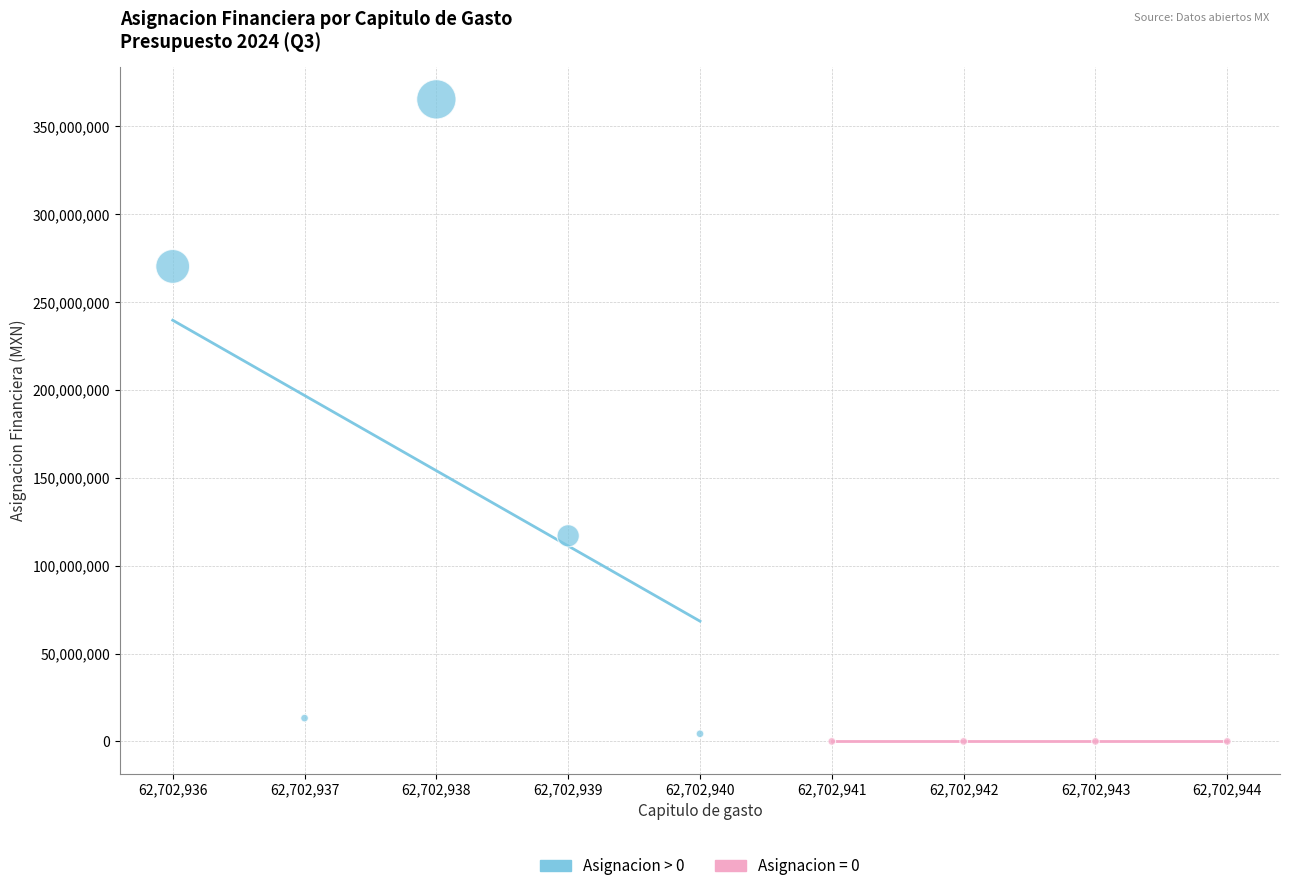

Which series reaches the maximum Y coordinate?

Asignacion > 0